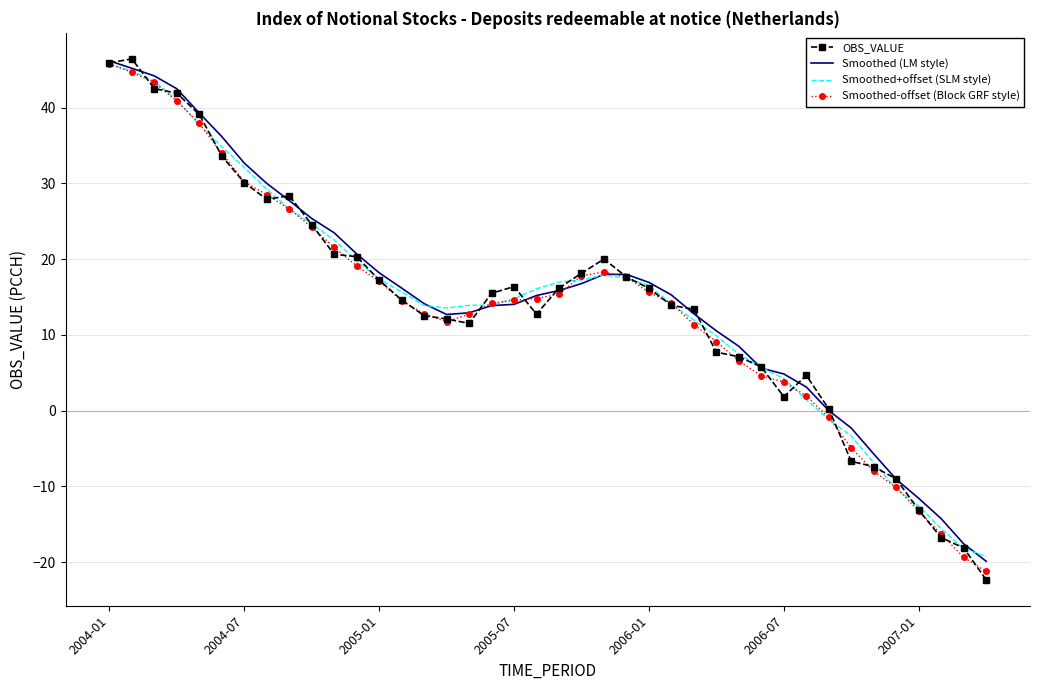

Which series has the largest range (max minus min)?

OBS_VALUE